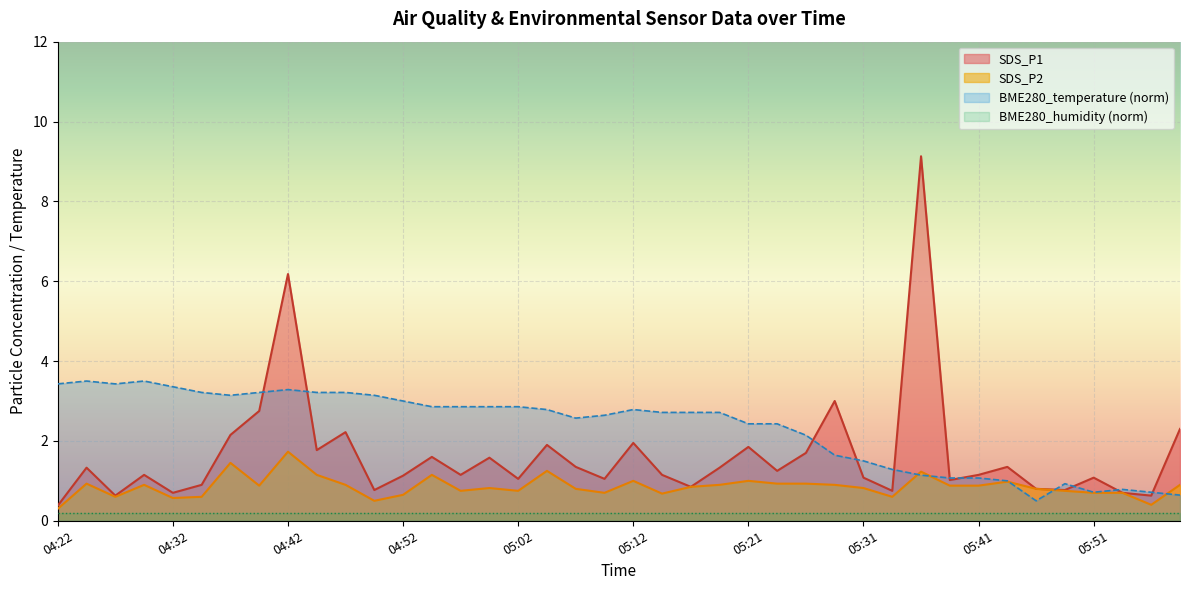

What is the highest value of the SDS_P2 series?

1.7